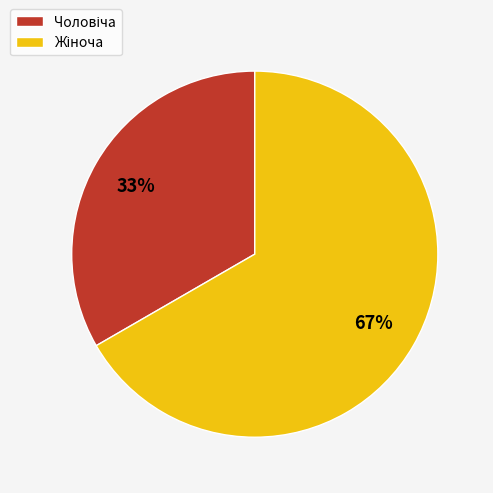

Does any single category account for the majority?

Yes